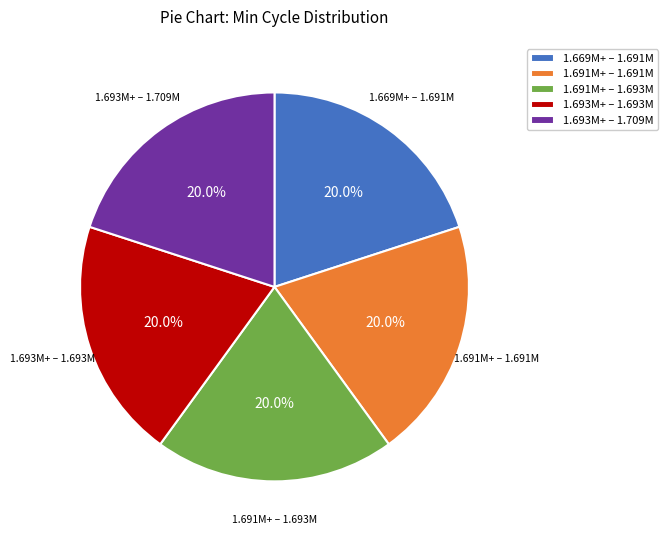

Does 1.693M+ – 1.693M account for over 50% of the chart?

No